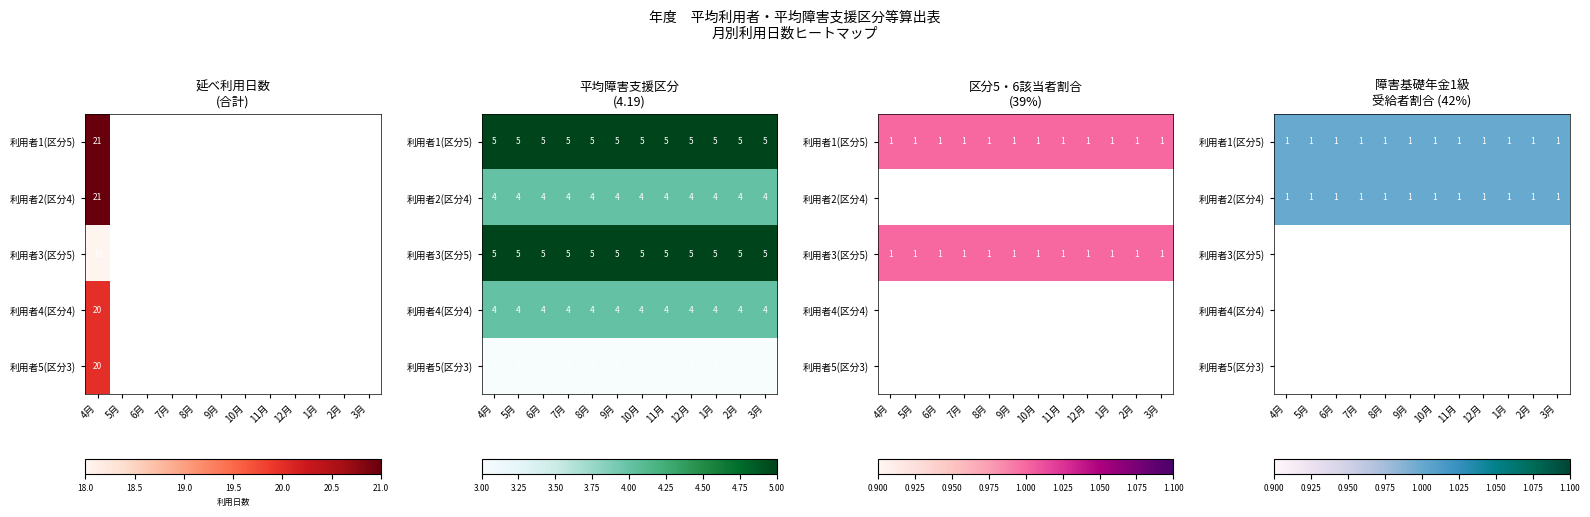

List the labels in order of 利用者3 value, largest first.

4月, 5月, 6月, 7月, 8月, 9月, 10月, 11月, 12月, 1月, 2月, 3月